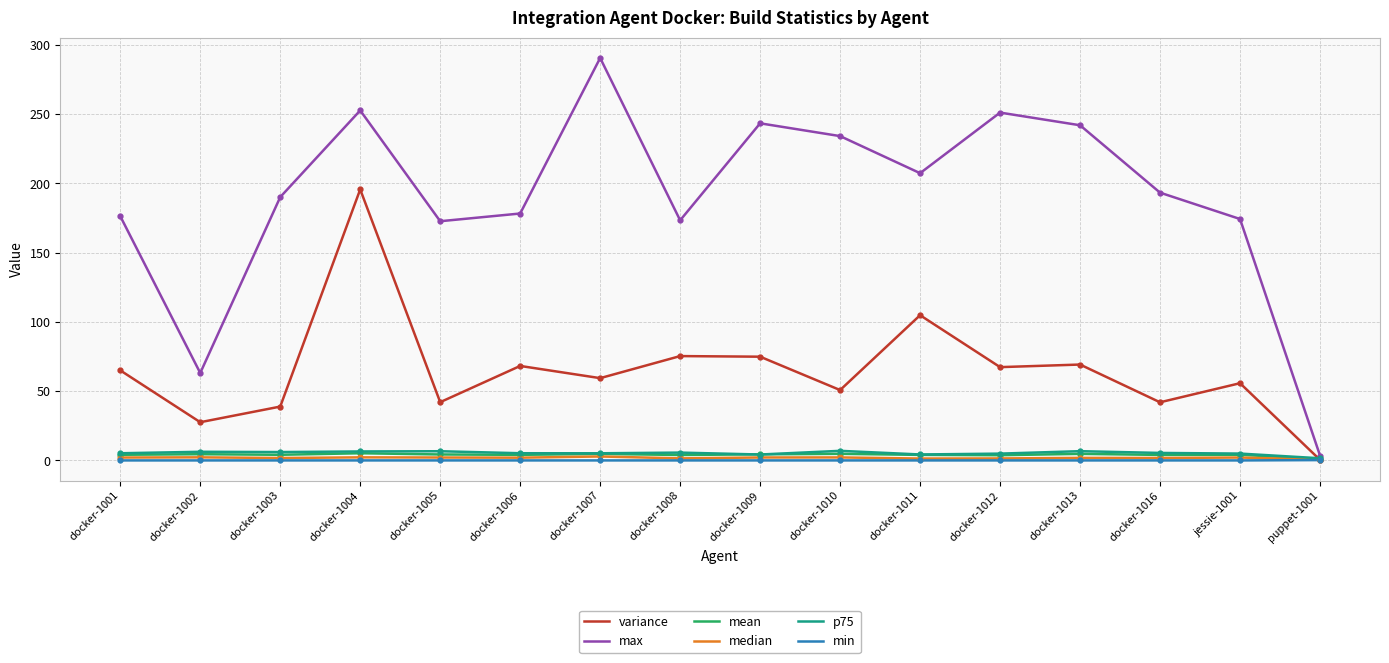

What value does the mean series have at docker-1002?

4.5